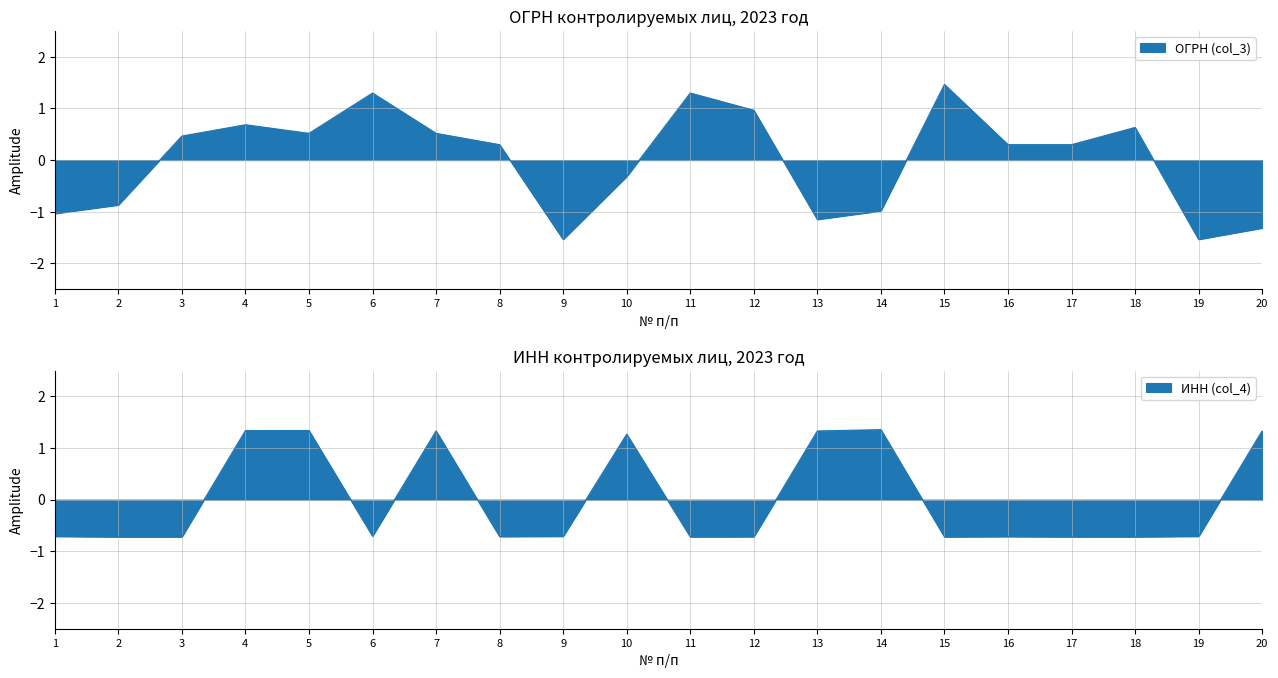

Reading right to left, list all the values displayed in this chart.

ОГРН (col_3): 20=-1.3	19=-1.5	18=0.6	17=0.3	16=0.3	15=1.5	14=-1.0	13=-1.1	12=1.0	11=1.3	10=-0.3	9=-1.5	8=0.3	7=0.5	6=1.3	5=0.5	4=0.7	3=0.5	2=-0.9	1=-1.0
ИНН (col_4): 20=1.3	19=-0.7	18=-0.7	17=-0.7	16=-0.7	15=-0.7	14=1.4	13=1.3	12=-0.7	11=-0.7	10=1.3	9=-0.7	8=-0.7	7=1.3	6=-0.7	5=1.3	4=1.3	3=-0.7	2=-0.7	1=-0.7